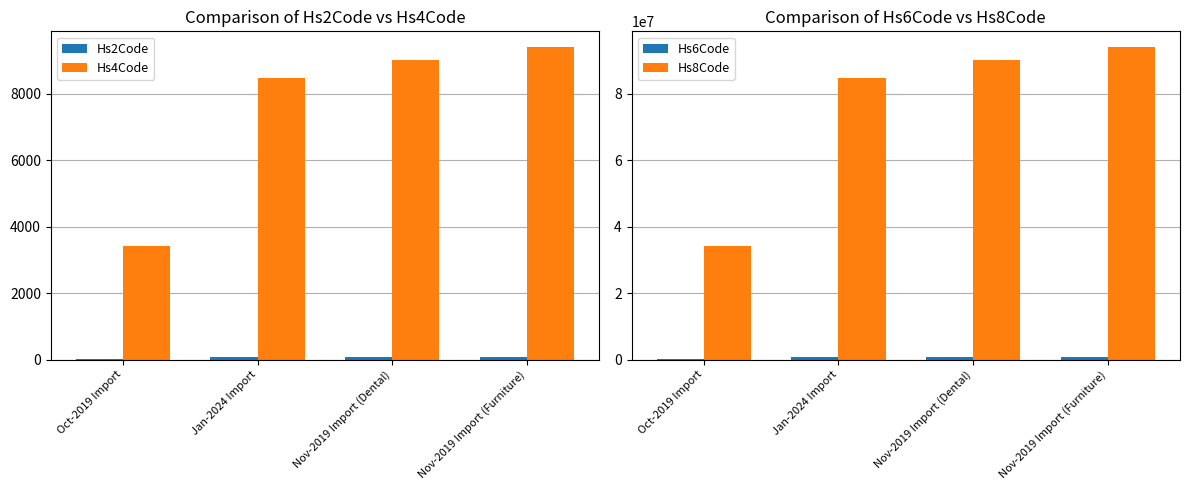

What is the sum of all Hs2Code values?

302